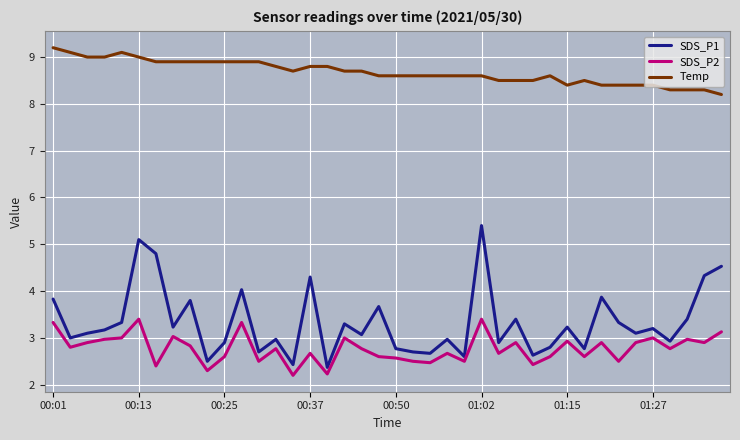

Rank the series by their maximum value, from lowest to highest.

SDS_P2, SDS_P1, Temp